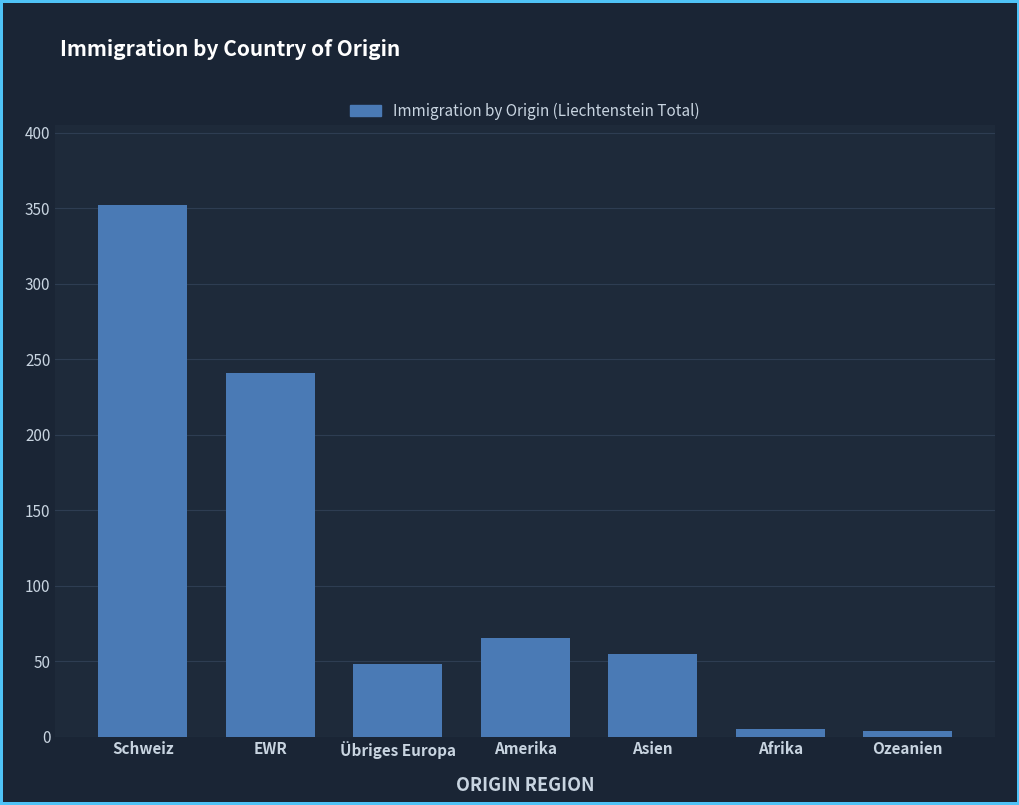

What is the change in value from Schweiz to Übriges Europa?

-304